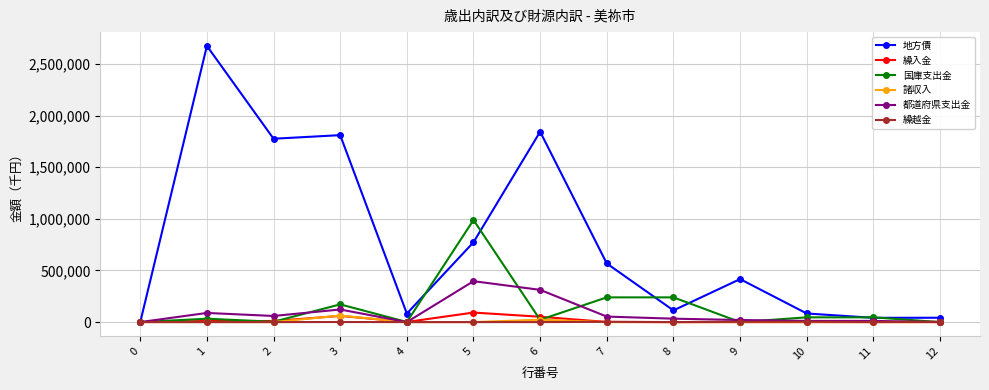

What is the difference between the 国庫支出金 values at 3 and 10?

125587